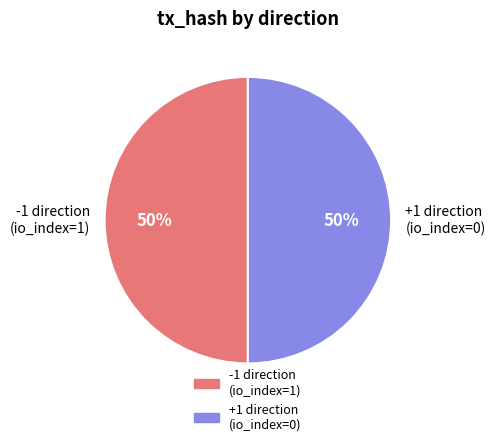

What is the ratio of the value at -1 direction (io_index=1) to the value at +1 direction (io_index=0)?

1.0